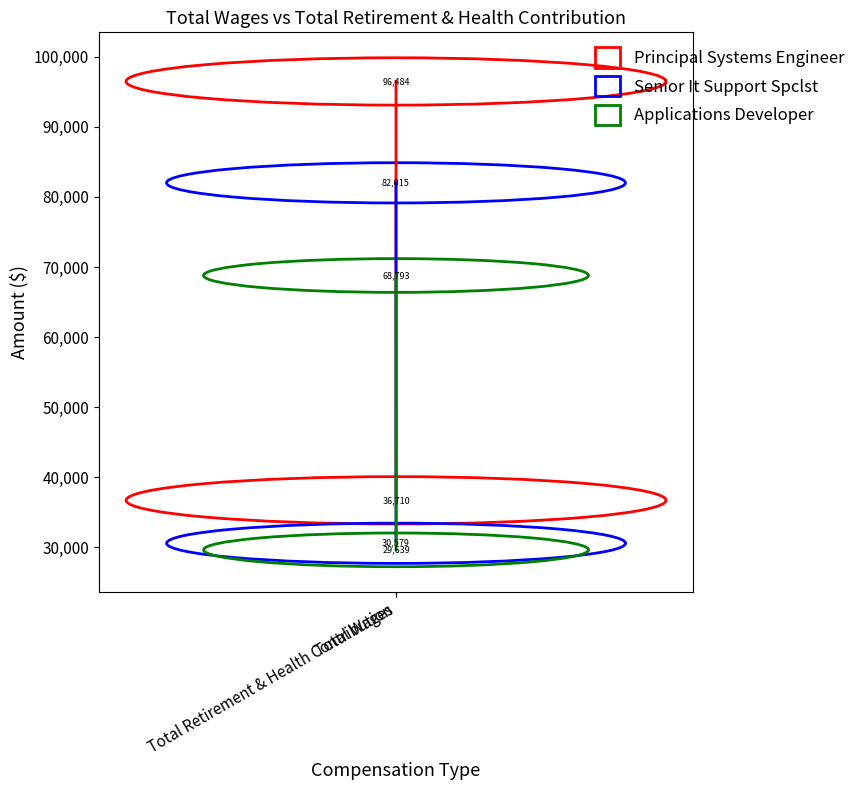

Reading right to left, extract all data points from this chart.

Principal Systems Engineer: 36710	96484
Senior It Support Spclst: 30579	82015
Applications Developer: 29639	68793